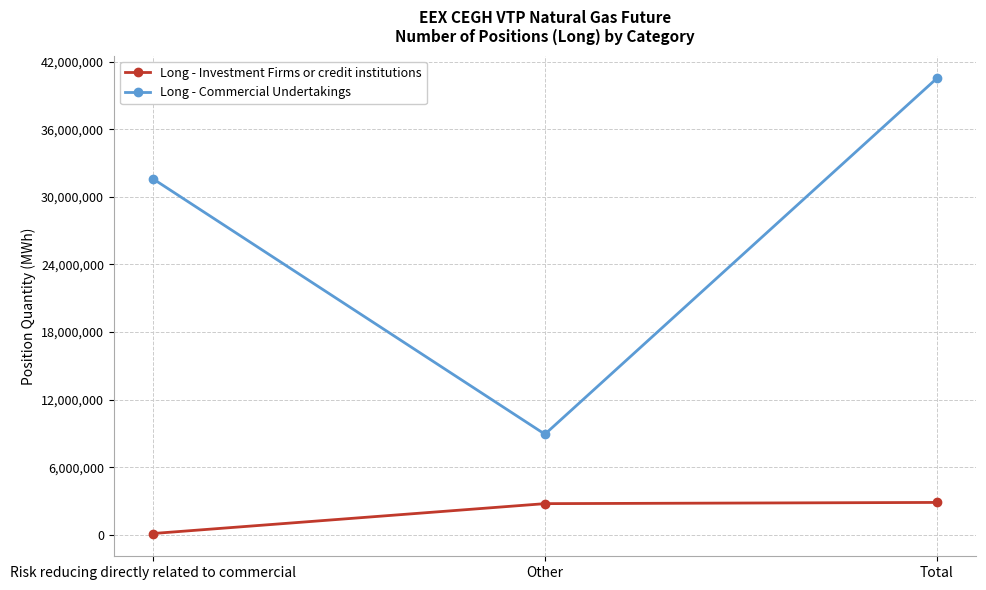

Rank the series by their maximum value, from lowest to highest.

Long - Investment Firms or credit institutions, Long - Commercial Undertakings